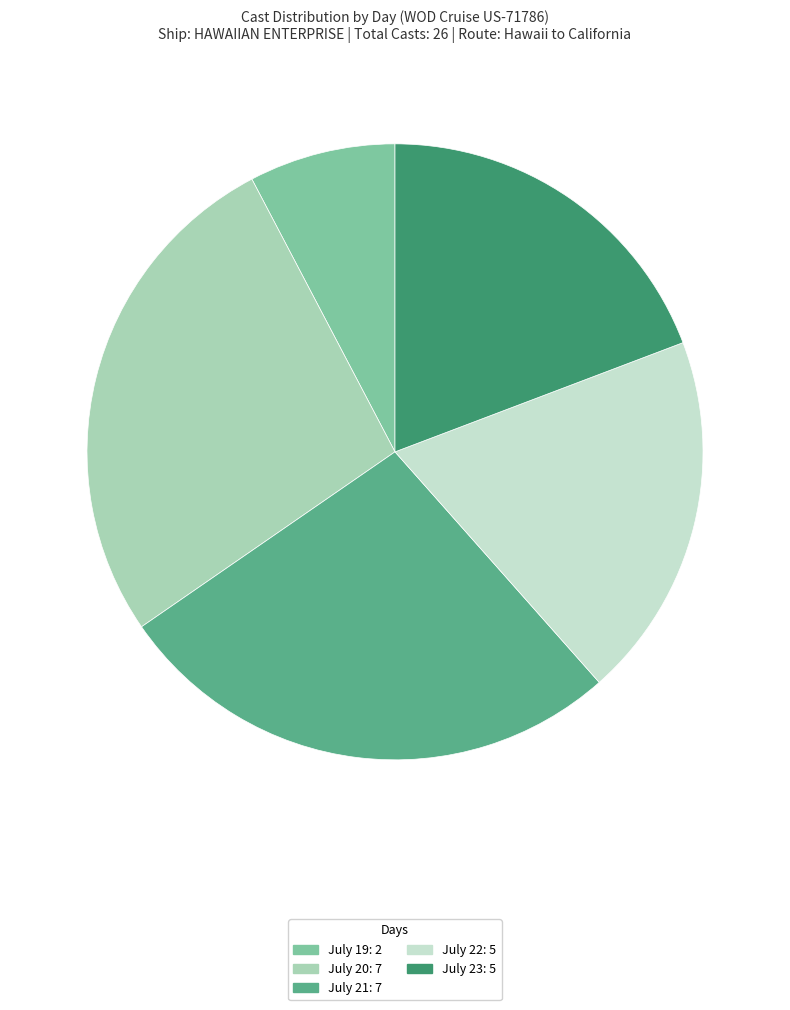

Does any single category account for the majority?

No